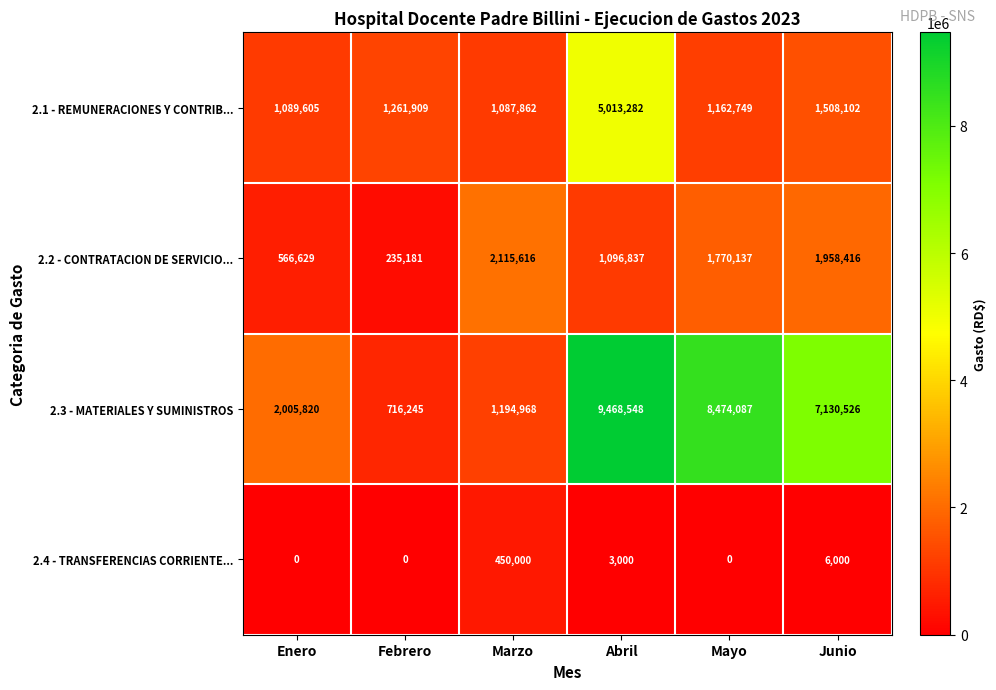

What is the average value of the 2.2 - CONTRATACION DE SERVICIO... series?

1290469